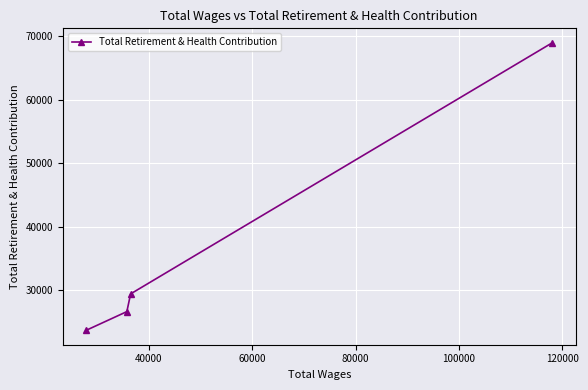

How many data points does each series have?

4